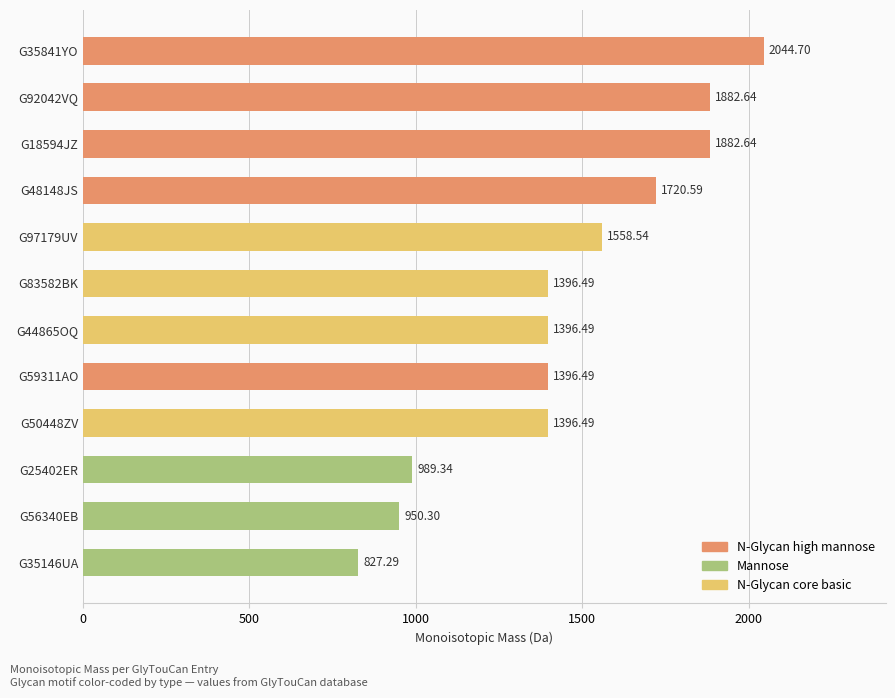

Approximately how many times larger is the value at G83582BK compared to G48148JS?

0.8